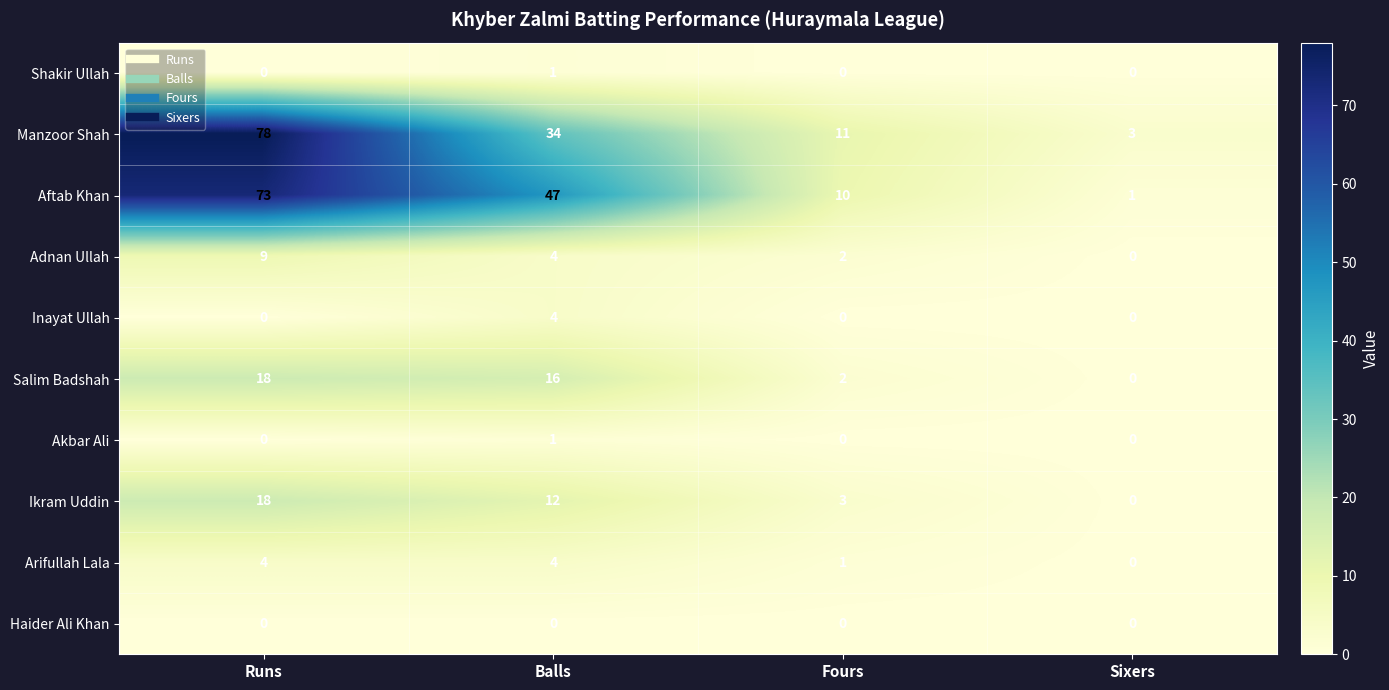

What is the average value of the Aftab Khan series?

33